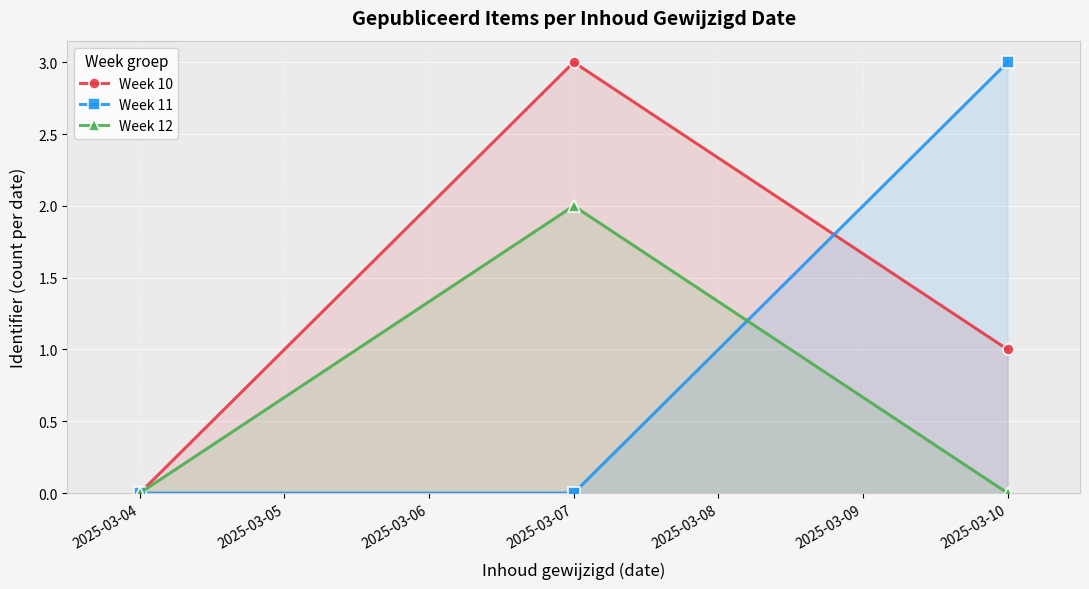

How many values in the Week 12 series exceed 0?

1